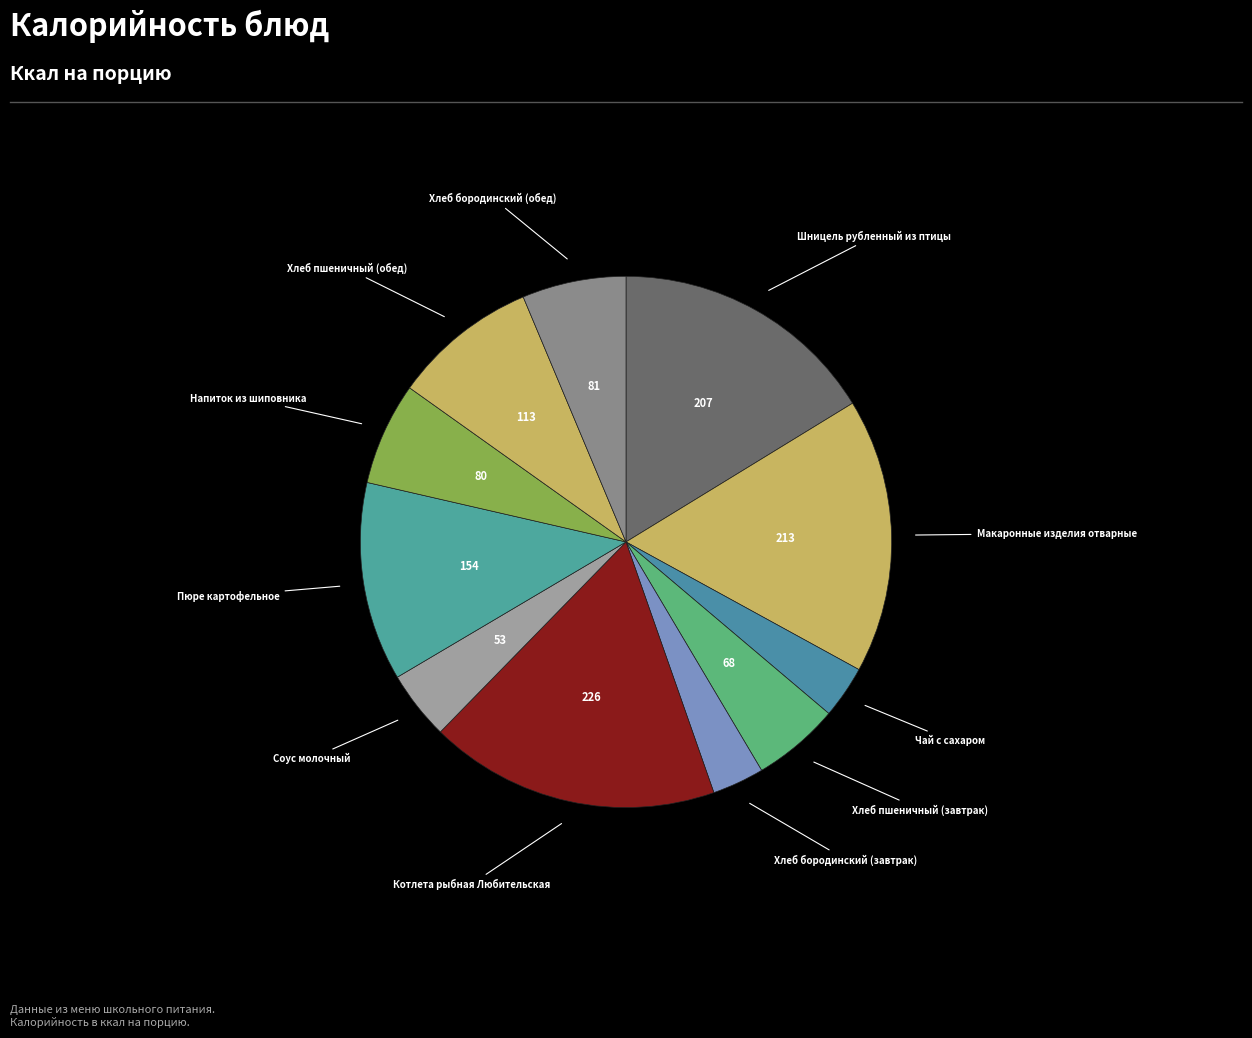

To the nearest percent, what is the average slice percentage?

9%